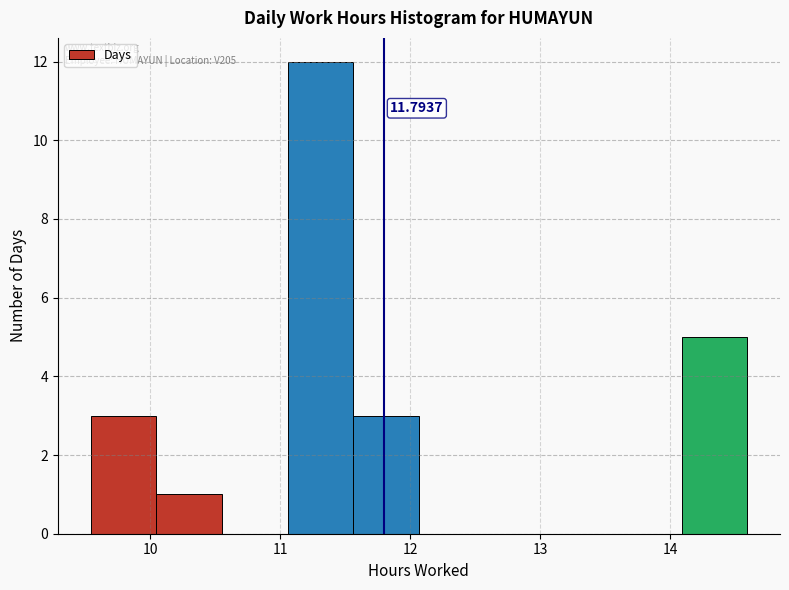

Which range on the x-axis has the tallest bar?

11.1 to 11.6